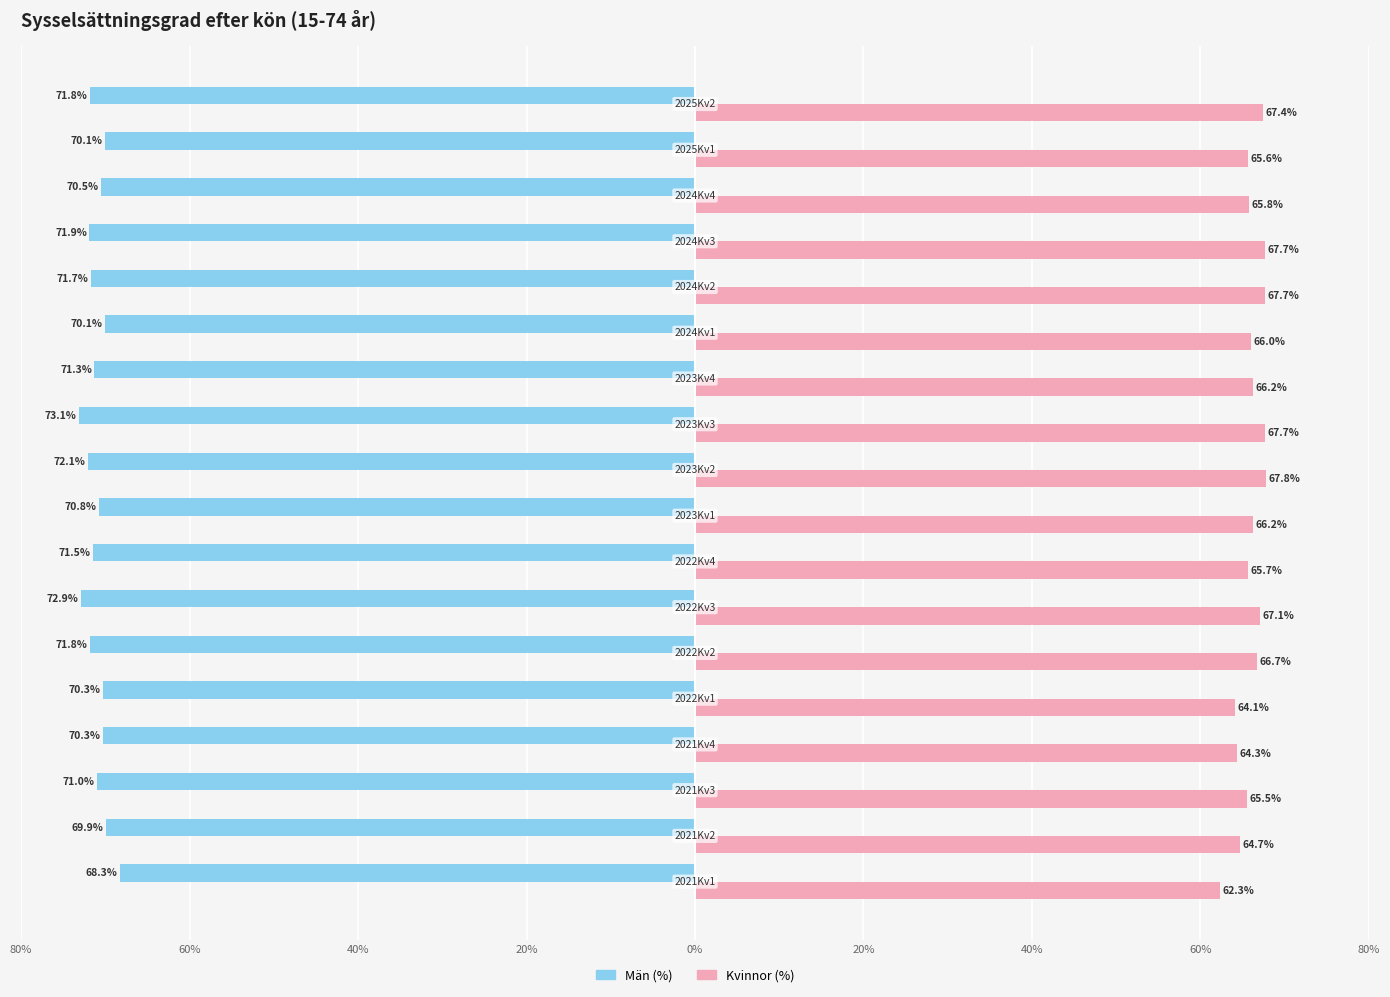

What are all the series names shown in the legend?

Män (%), Kvinnor (%)